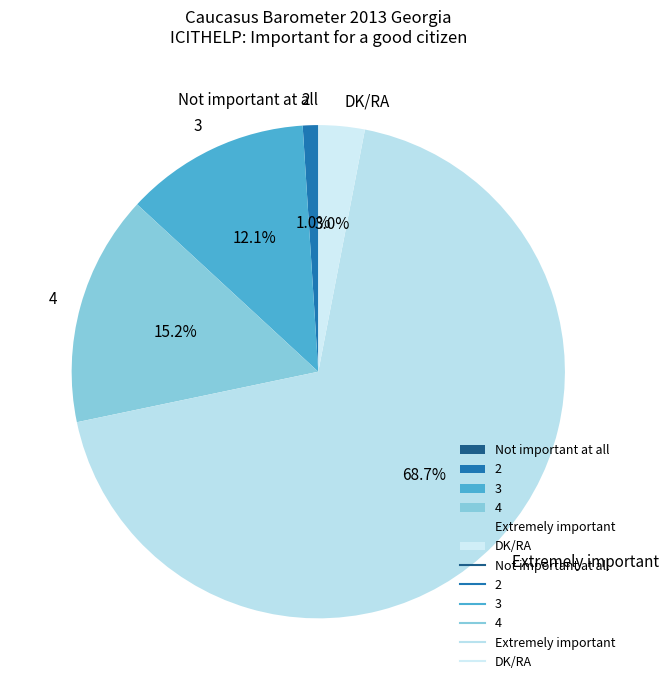

Is there any slice that represents more than half of the pie?

Yes